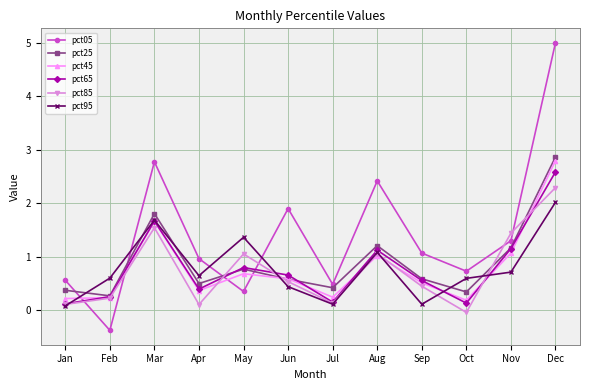

The value of pct25 at Jan is 0.4. True or false?

True